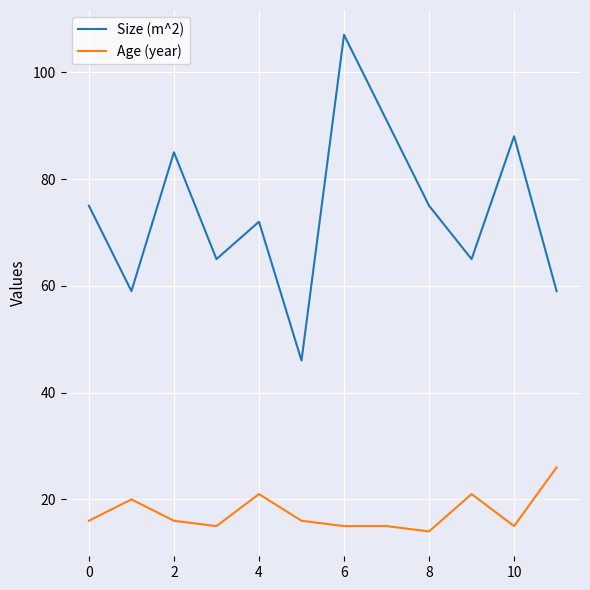

Reading left to right, what are all the values shown in this chart?

Size (m^2): 75	59	85	65	72	46	107	91	75	65	88	59
Age (year): 16	20	16	15	21	16	15	15	14	21	15	26